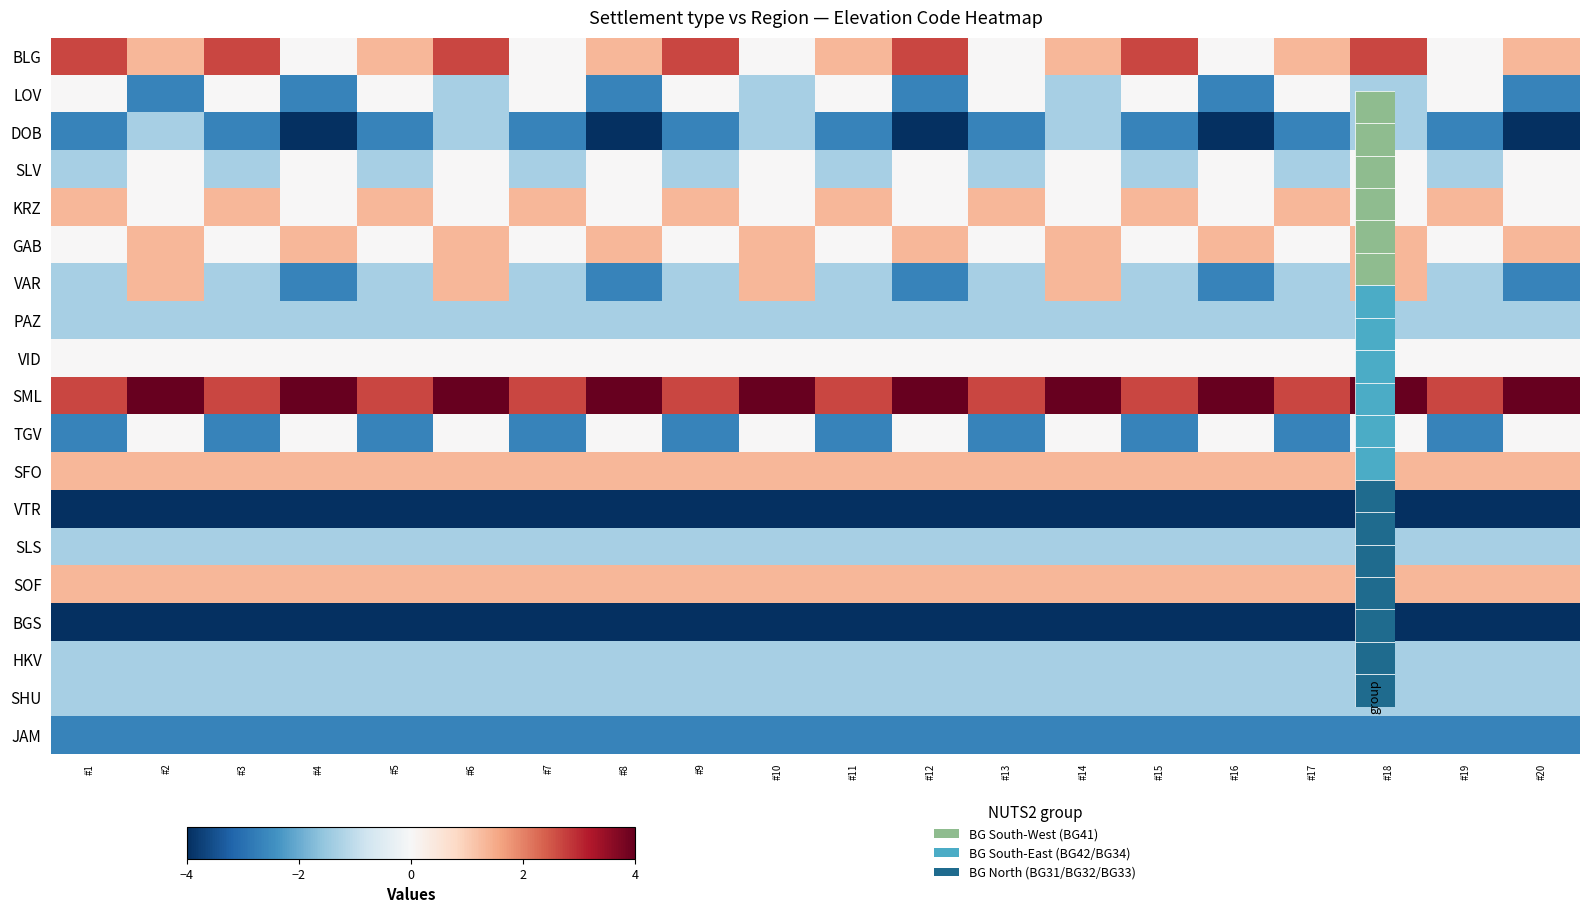

Which series has the largest total across all categories?

SML